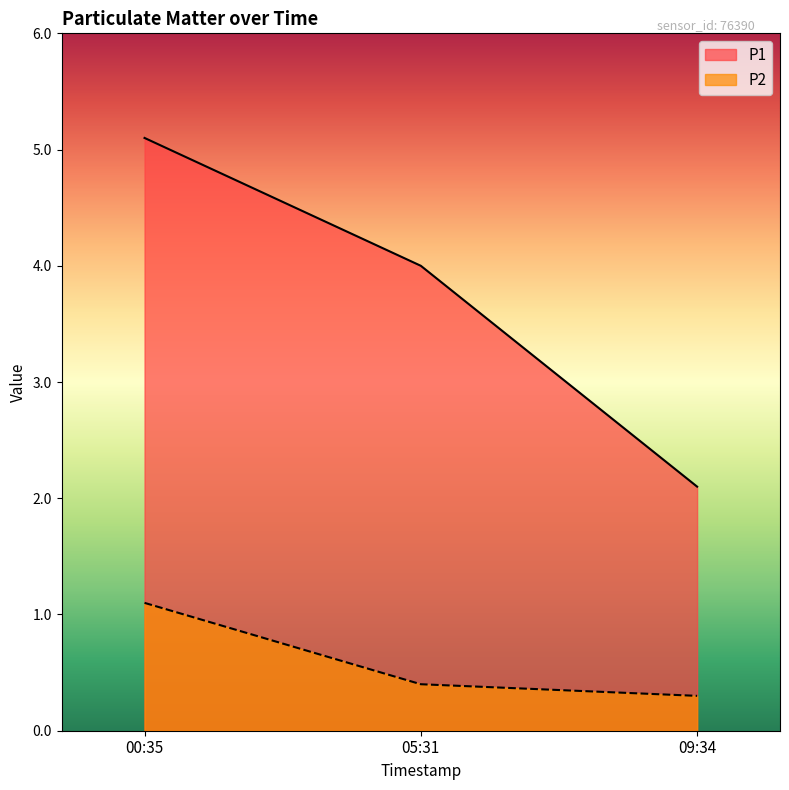

What is the value of the P2 point at the 3rd from the left?

0.3